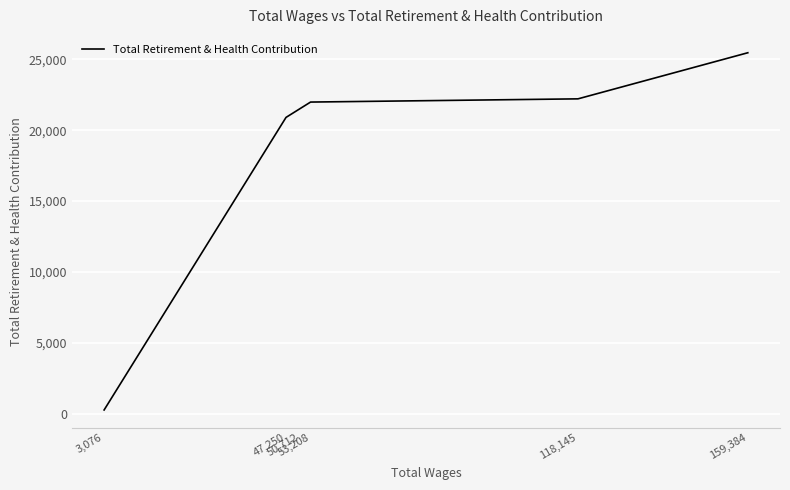

Is it true that the value at 47,250 is 20905?

True